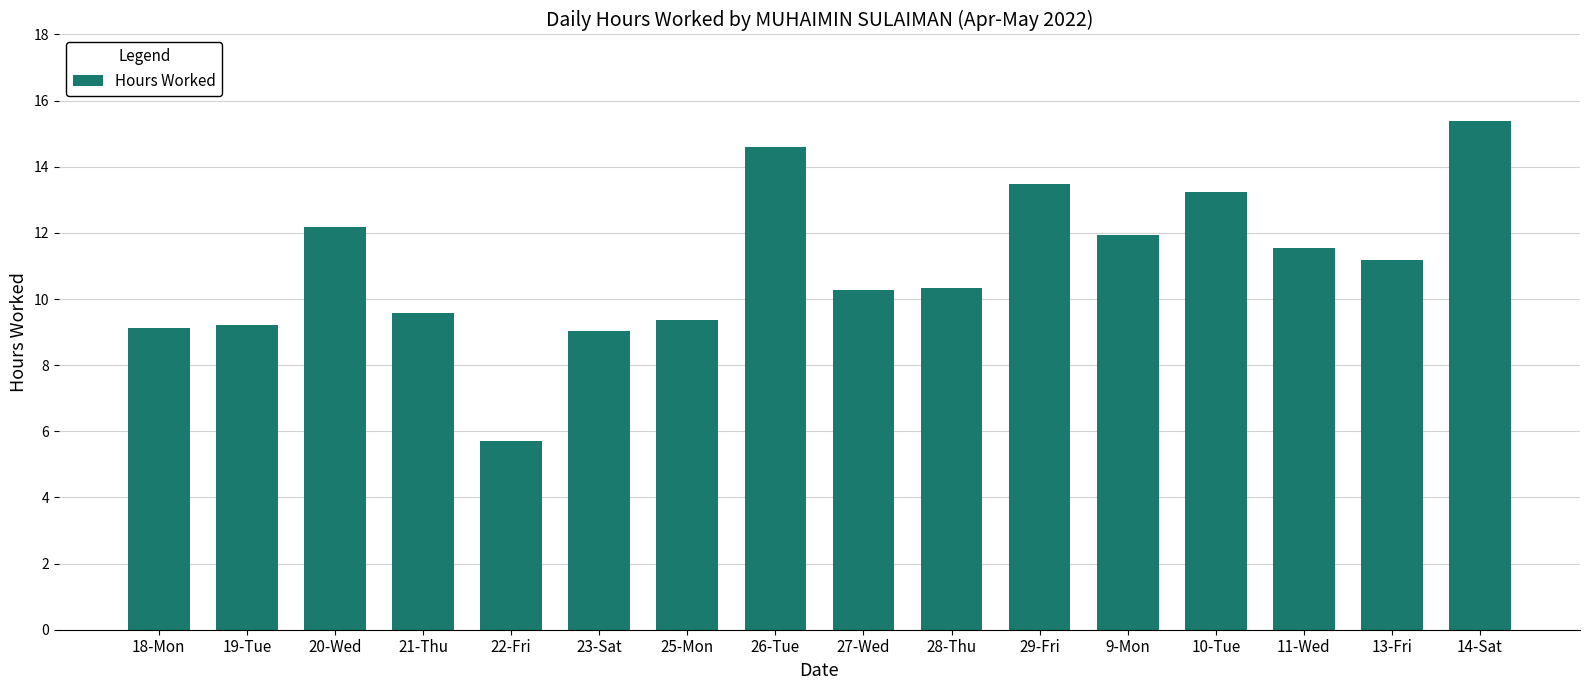

Are the bars grouped side by side (vs. stacked)?

No